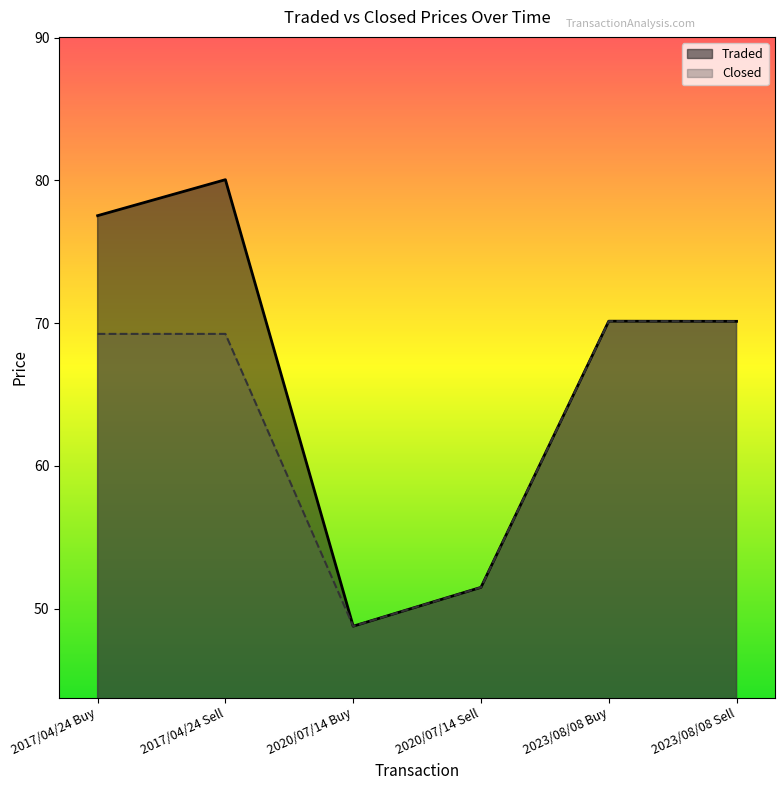

Where is Traded nearest to the value 64?

2023/08/08 Sell